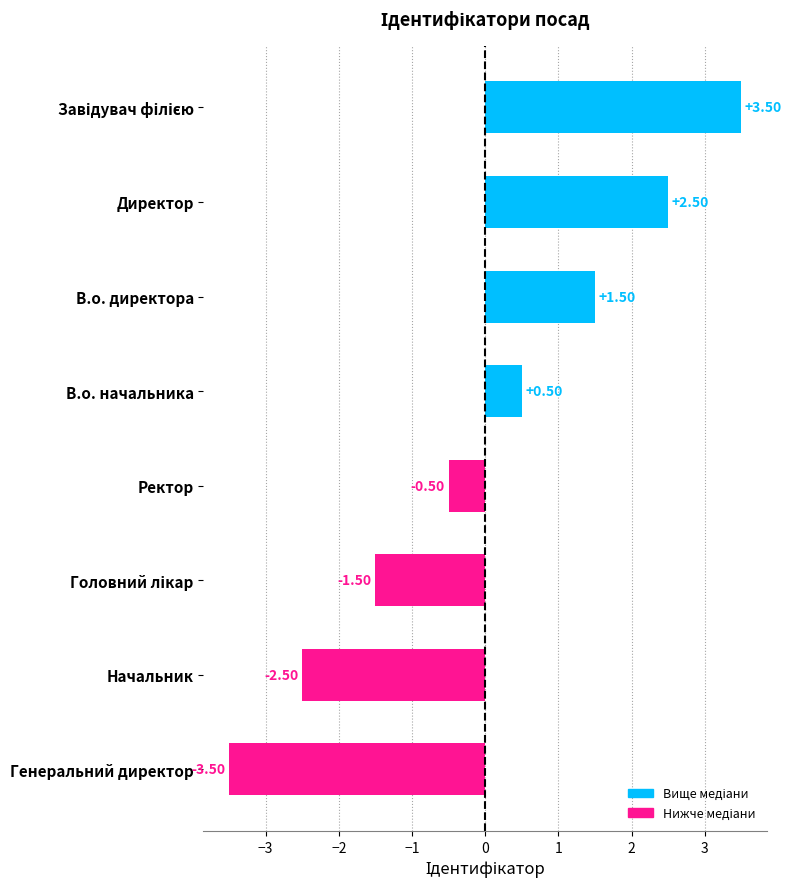

Where is the data nearest to the value 0?

Ректор